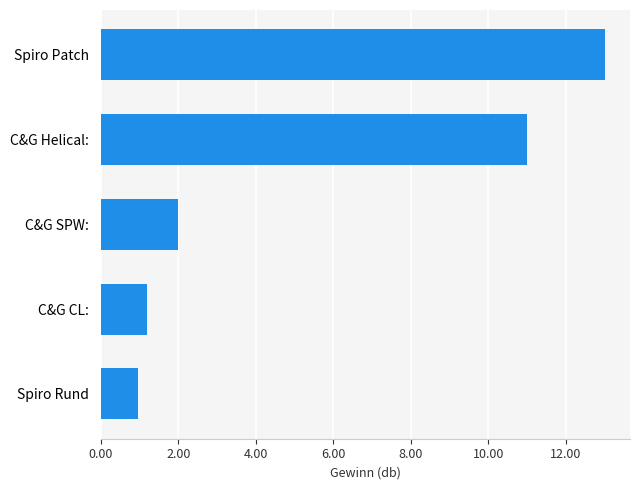

Which label corresponds to the largest value in the chart?

Spiro Patch